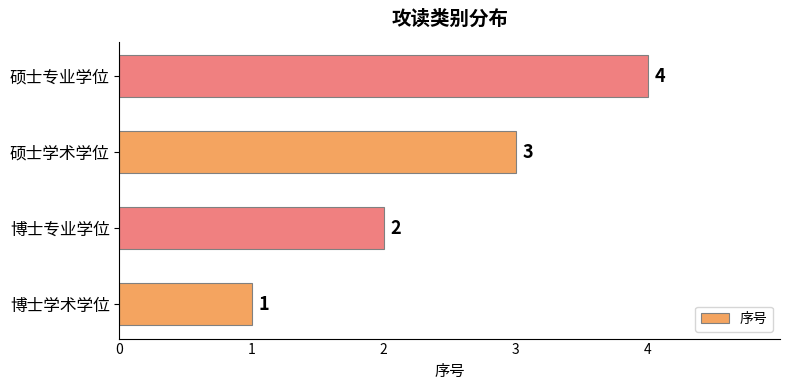

How many values are between 2 and 4?

3